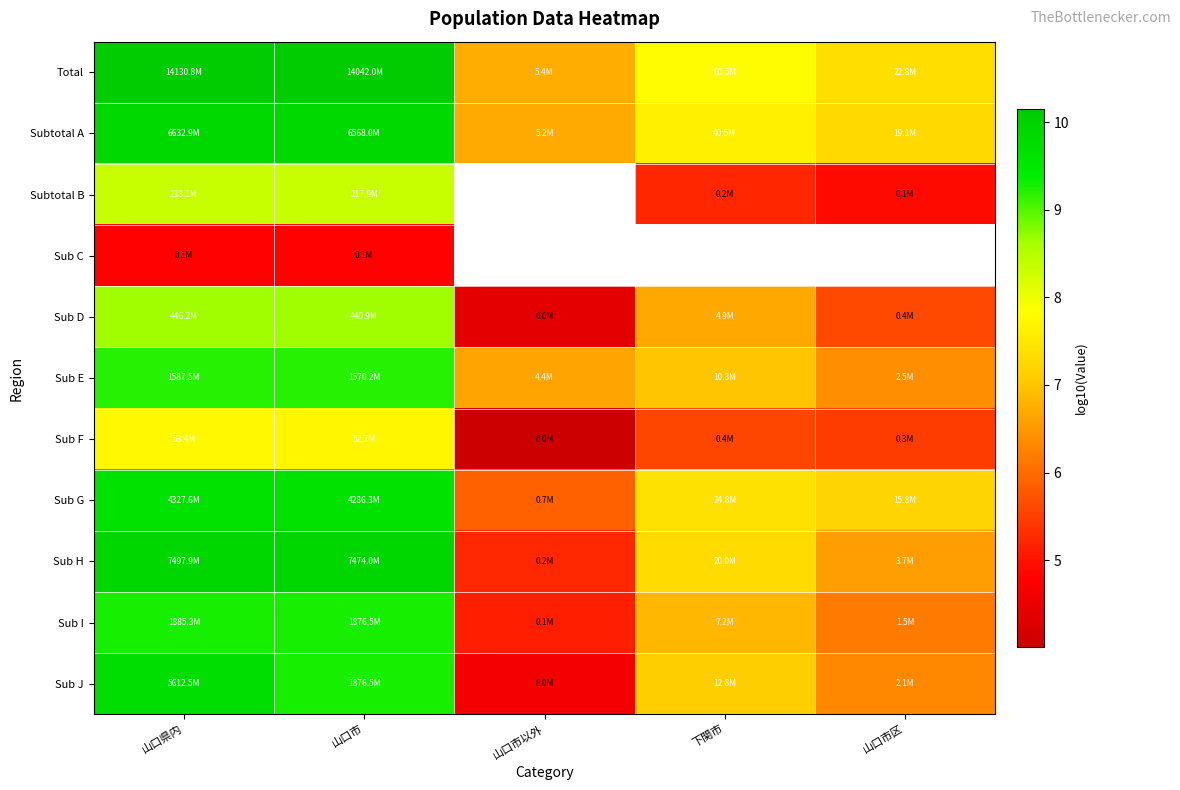

How many Sub D values are between 5 and 8?

2